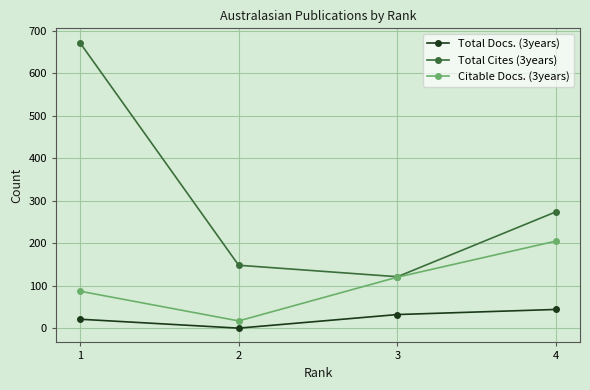

What is the difference between the highest and lowest values at 4?

230